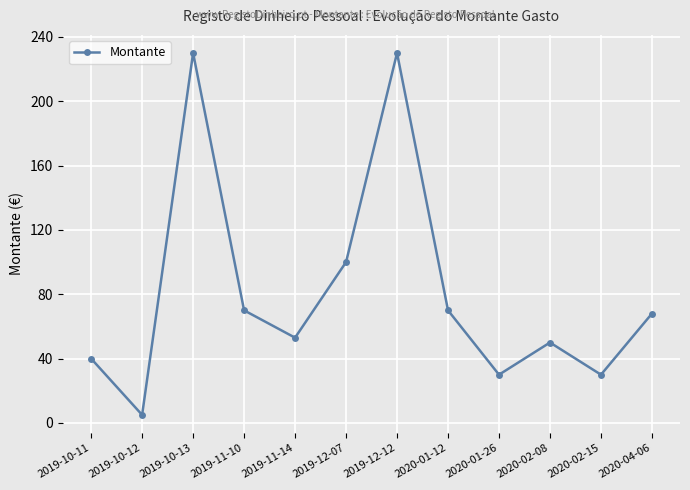

How many points are lower than both their immediate neighbors (excluding endpoints)?

4